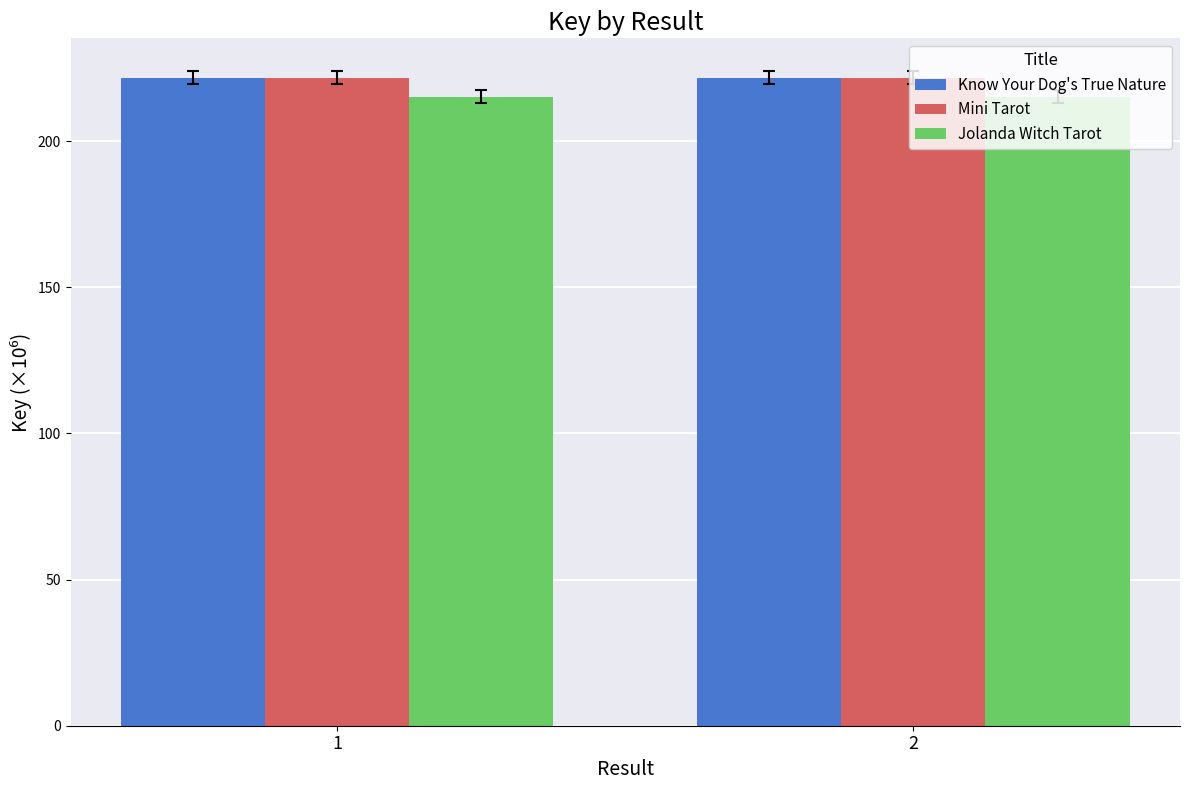

Is it true that Mini Tarot equals 221.8 at 2?

True